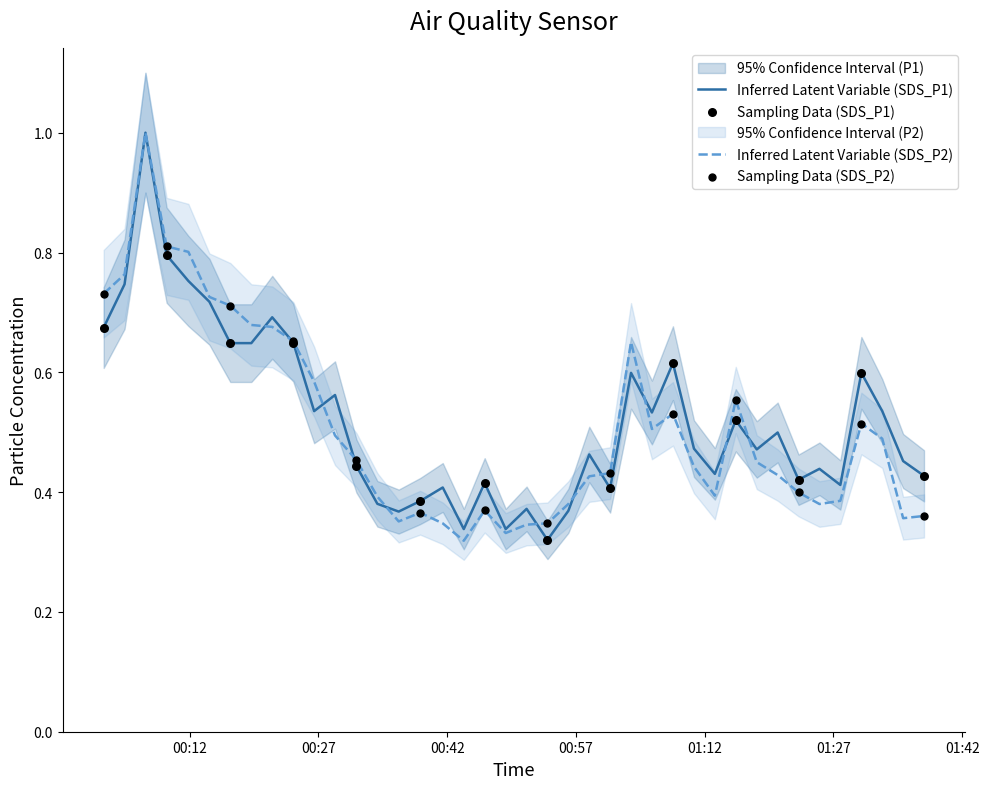

Which series contains the highest Y value?

SDS_P1